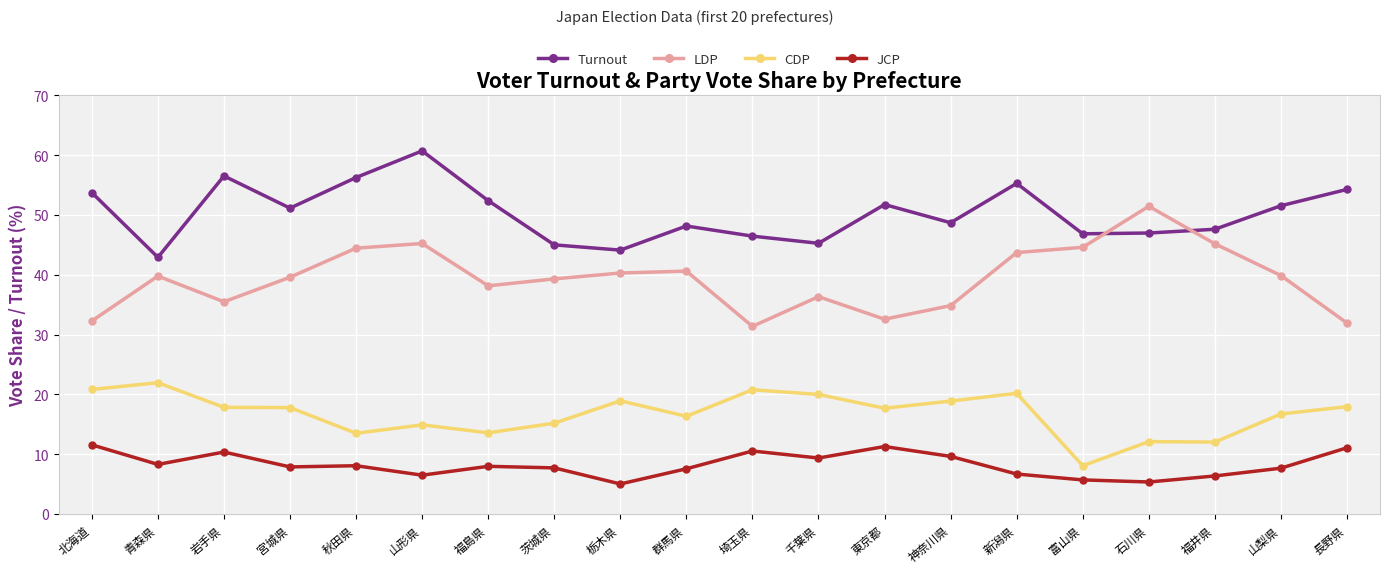

How many interior local peaks does the LDP series have?

5